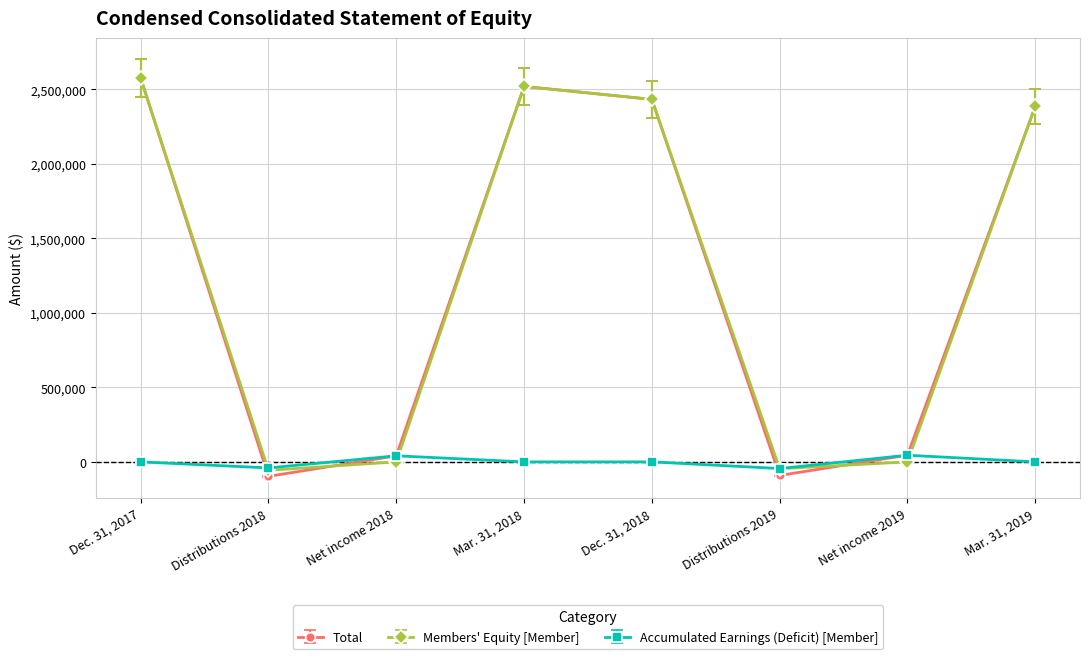

What is the maximum value shown in the chart?

2576471